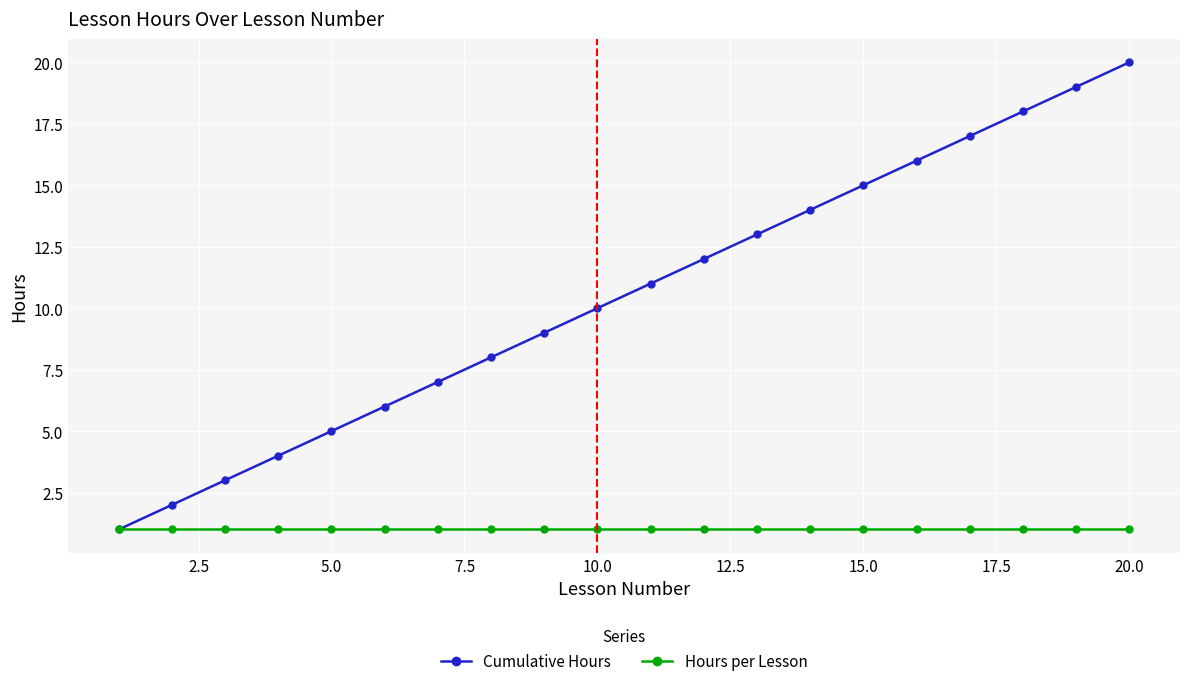

What is the lowest value of the Cumulative Hours series?

1